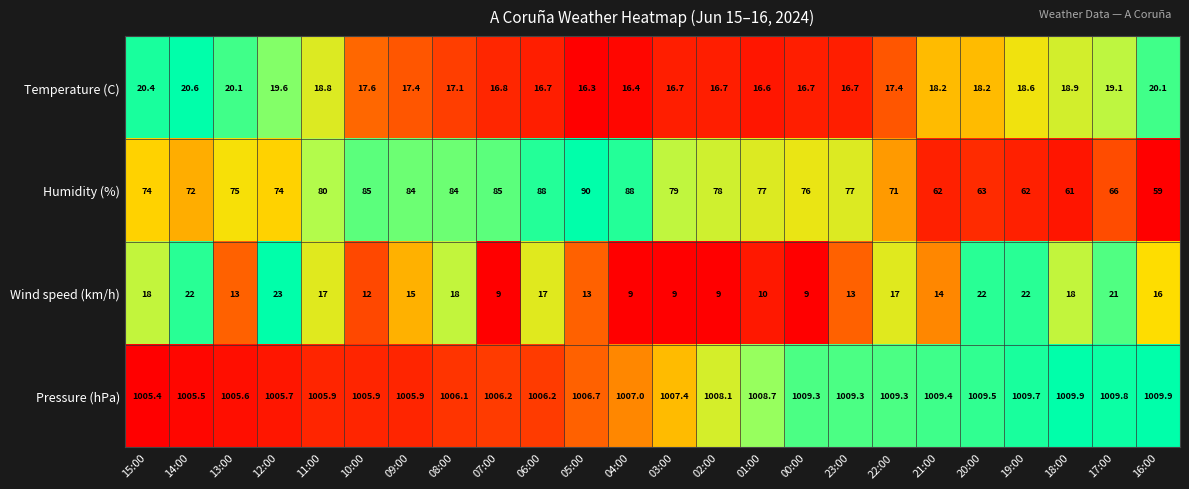

How many distinct data groups are displayed?

4